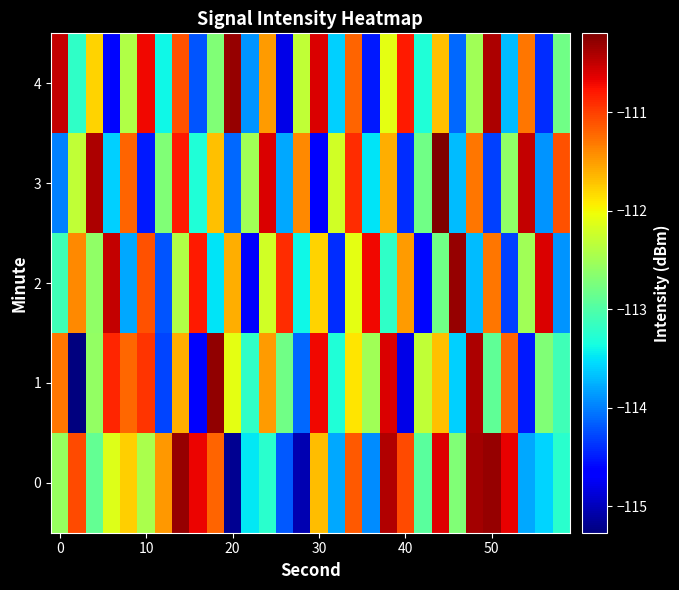

How many distinct data groups are displayed?

5